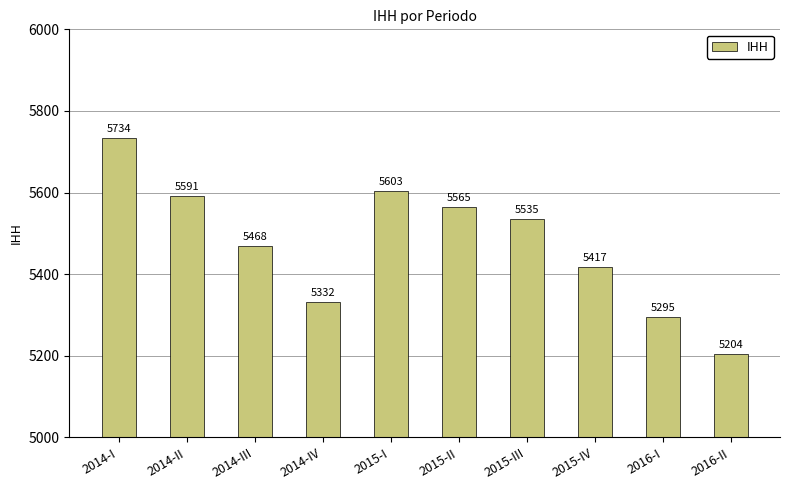

Where does the data first go above 5535?

2014-I